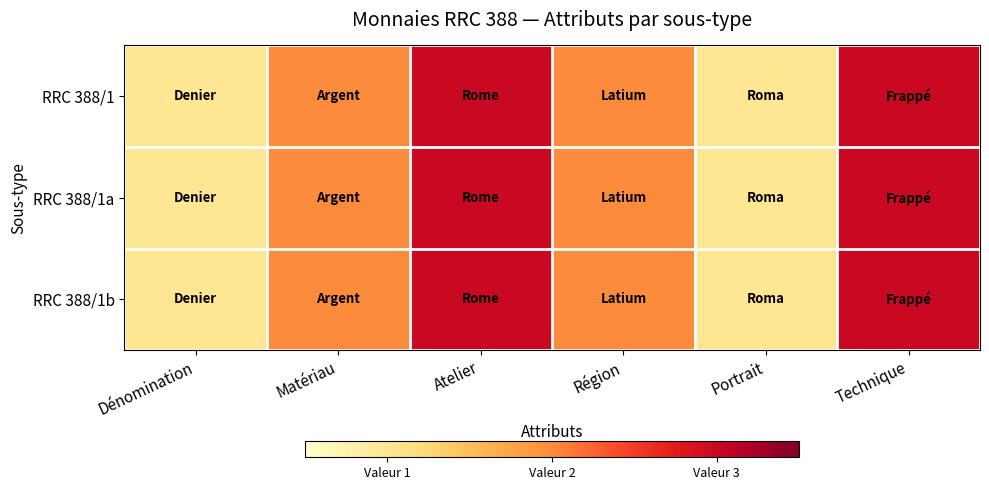

Which category has the lowest value across all series?

Dénomination